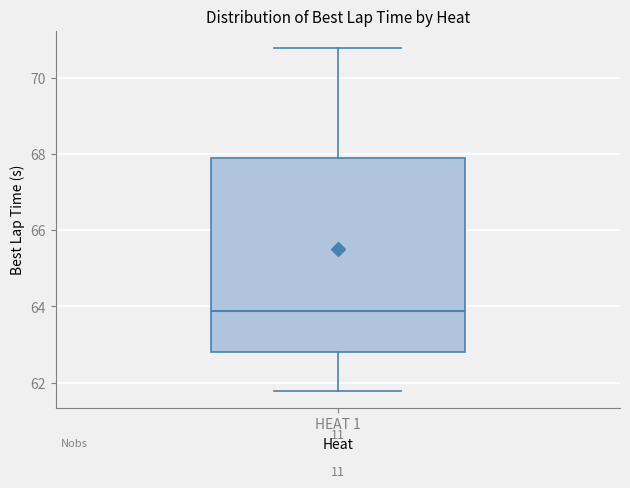

Transcribe this box plot: give where the median line is, the range the box spans, and where the two whiskers end, as read against the y-axis. The values are not printed on the chart, so give them approximately, as read against the axis.

median 63.8, box 62.8 to 67.8, whiskers 61.8 to 70.8